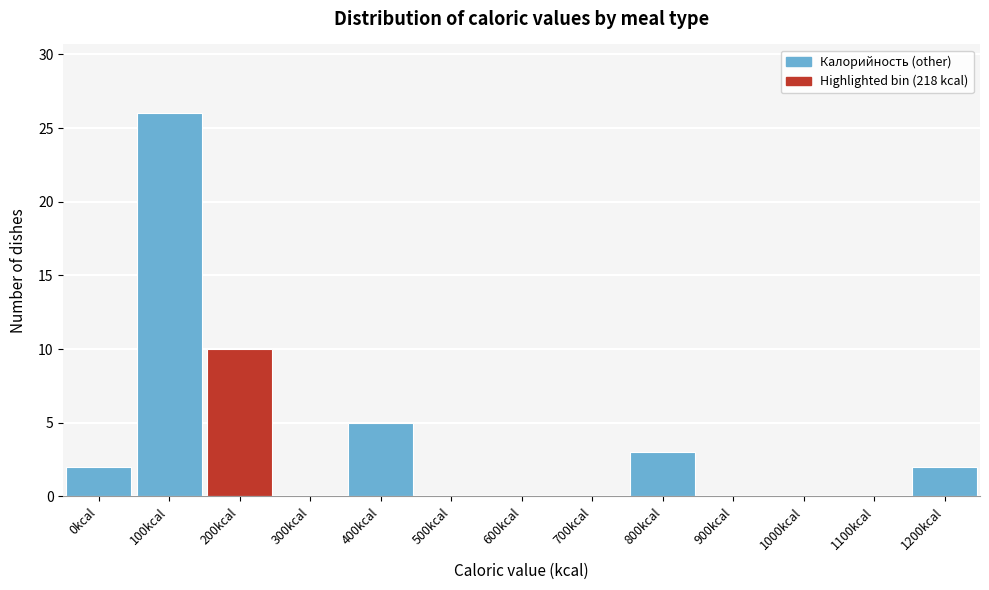

Reading right to left, list all the values displayed in this chart.

1200kcal=2	1100kcal=0	1000kcal=0	900kcal=0	800kcal=3	700kcal=0	600kcal=0	500kcal=0	400kcal=5	300kcal=0	200kcal=10	100kcal=26	0kcal=2